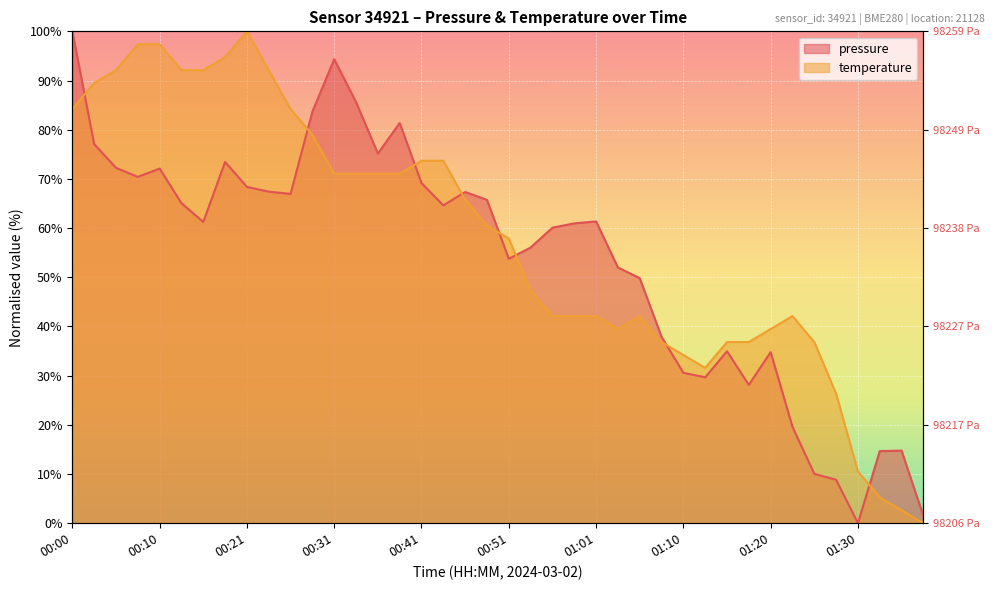

The pressure series shows 69.2 at 00:41. True or false?

True